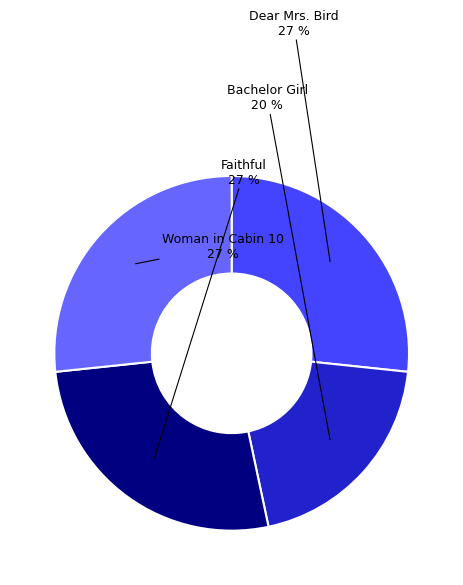

Does any single category account for the majority?

No